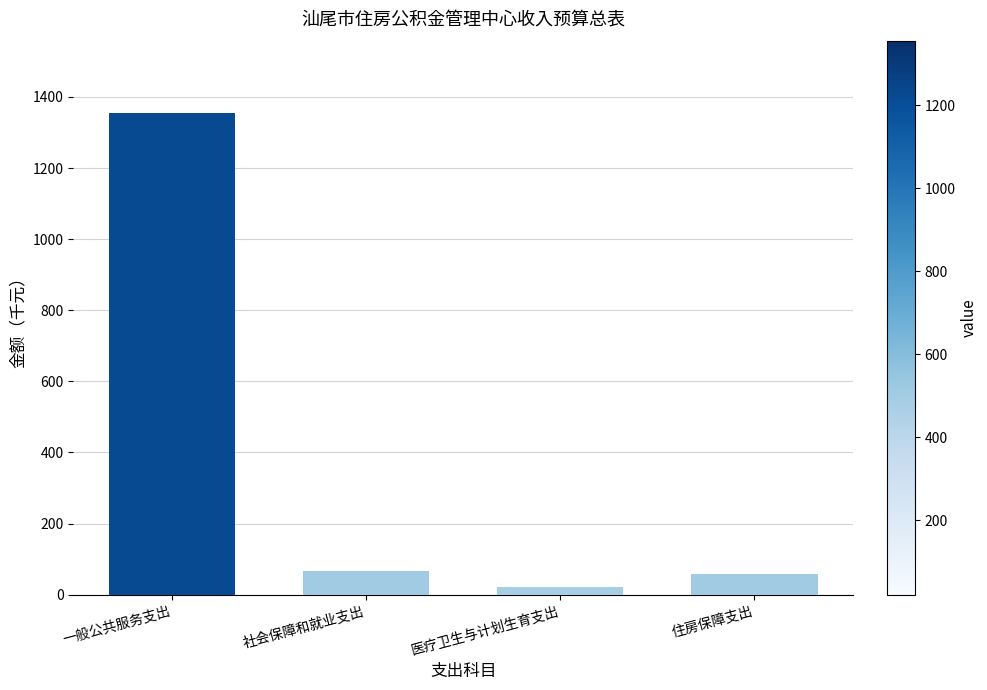

What position from the right is 住房保障支出?

1